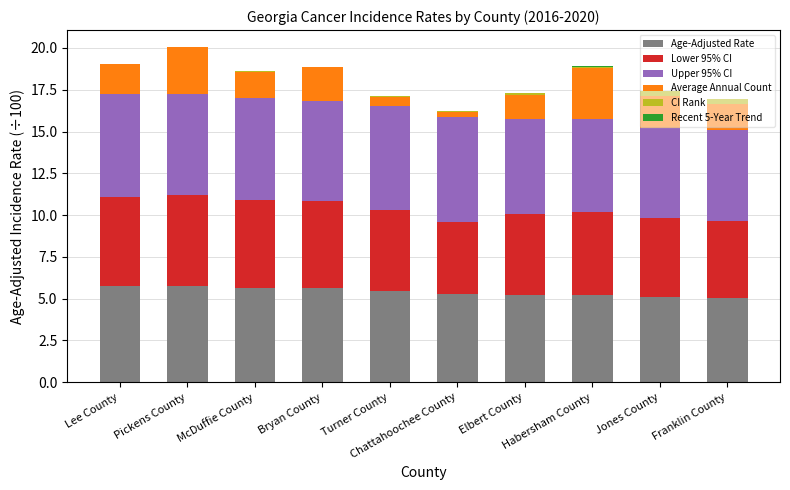

What is the maximum value for Age-Adjusted Rate?

5.8